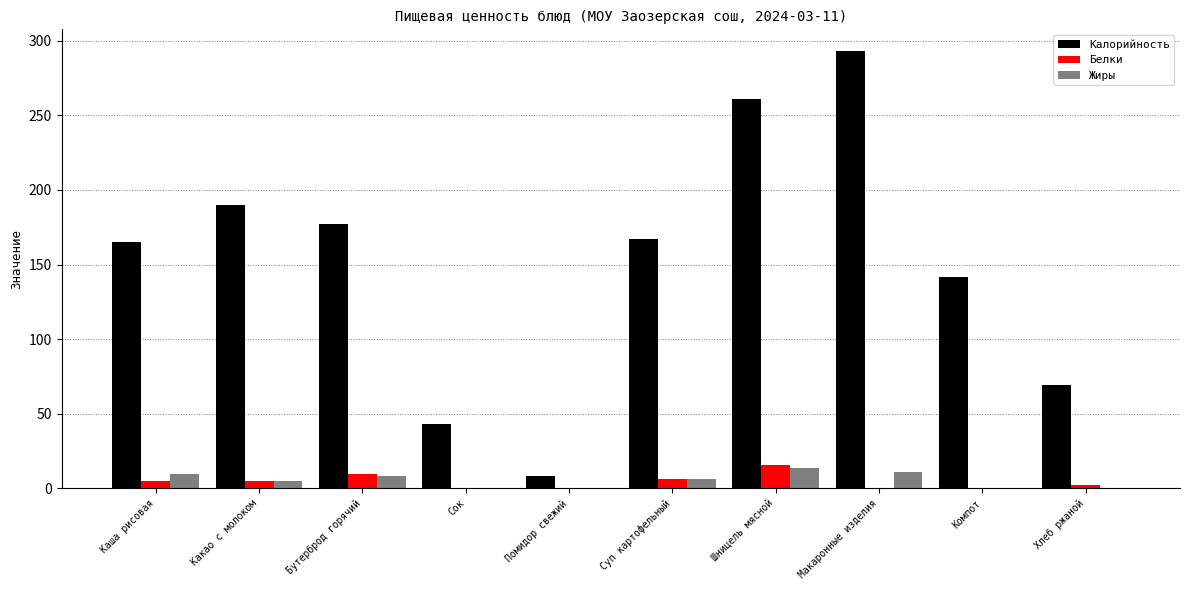

At which label does Жиры first exceed 6?

Каша рисовая